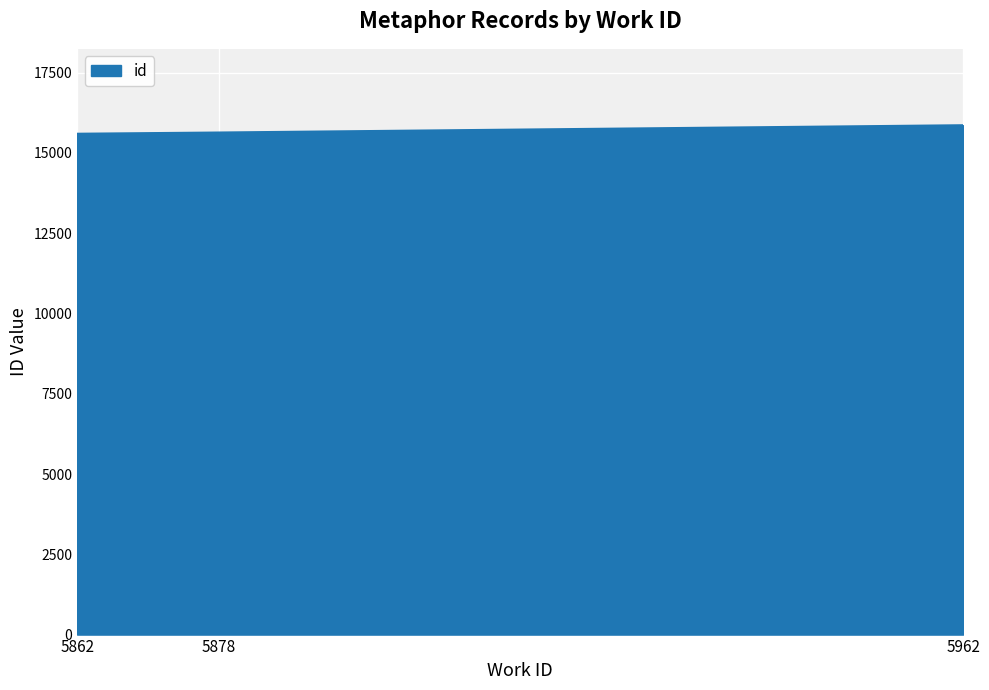

True or false: the data shows 5526 at 5962.

False